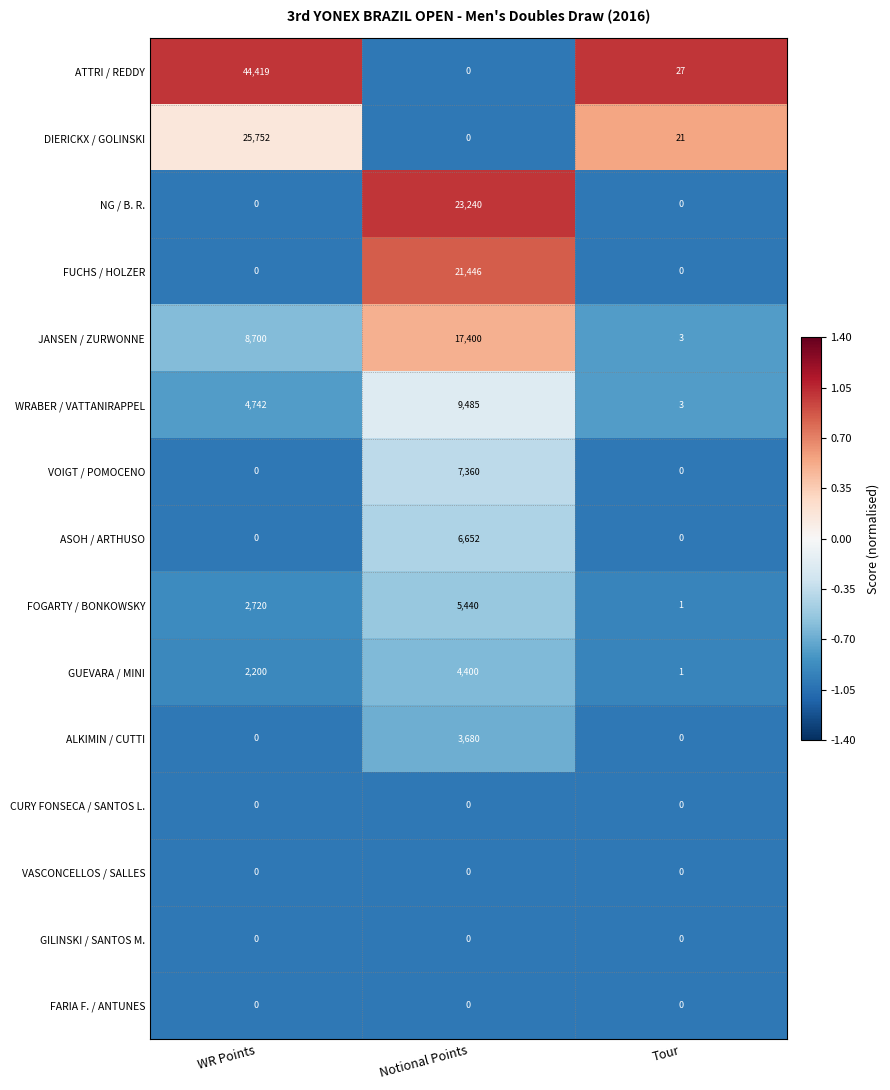

Which category has the lowest value in the FOGARTY / BONKOWSKY series?

Tour